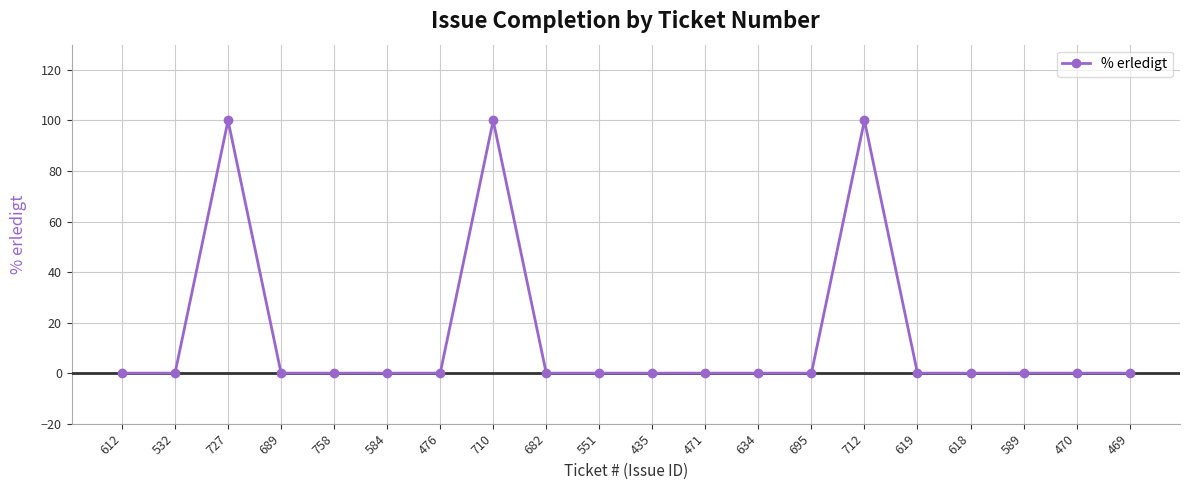

True or false: the data shows 54 at 584.

False